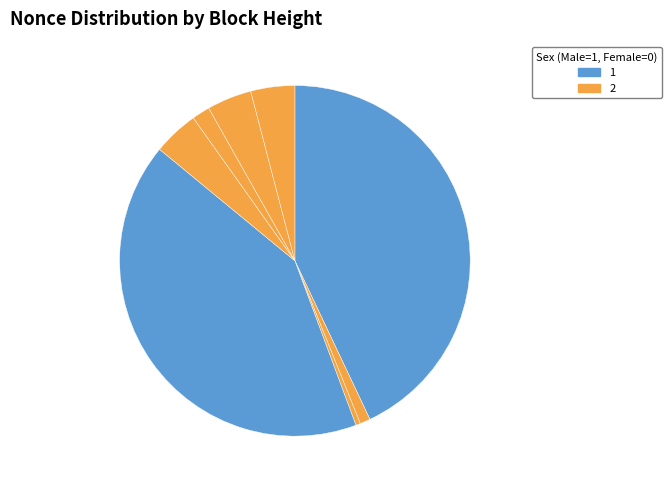

How many slices are in this pie chart?

8